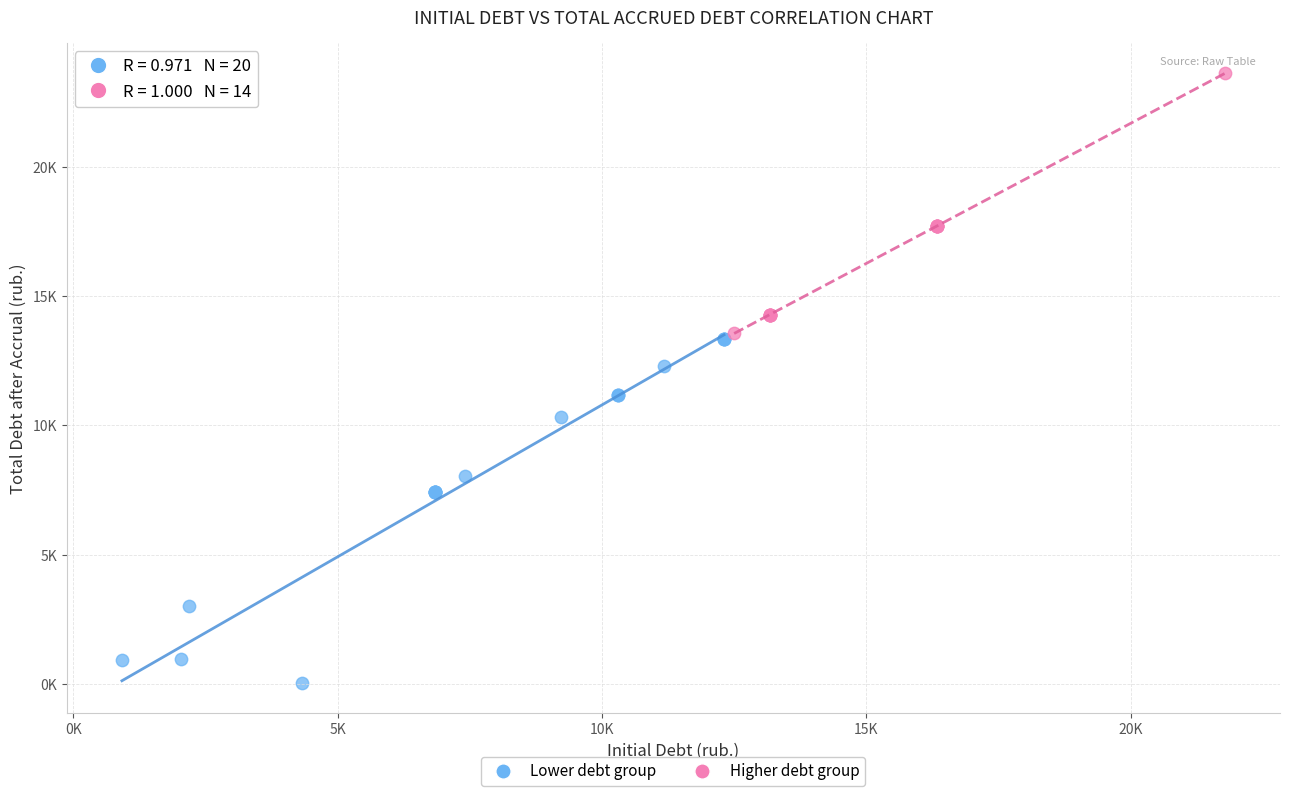

Which series reaches the minimum Y coordinate?

Lower debt group